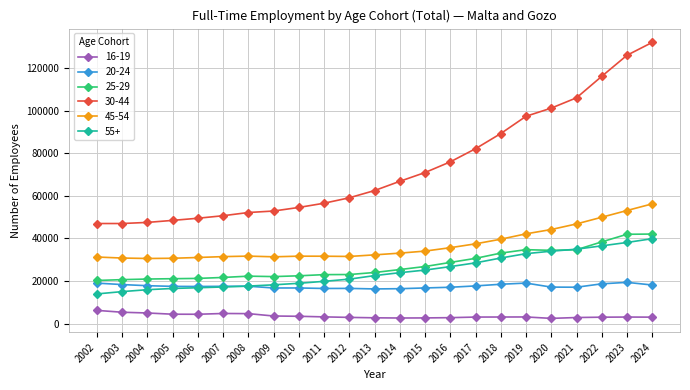

The 45-54 series shows 70602 at 2018. True or false?

False